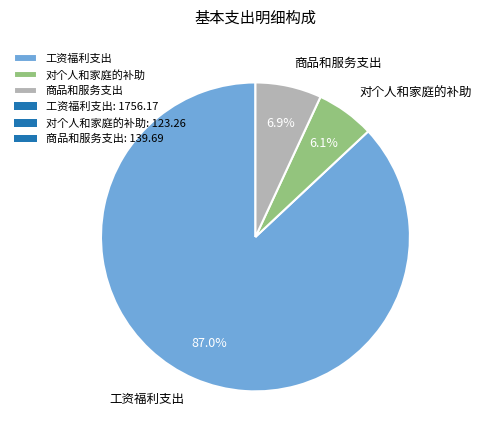

What is the majority slice?

工资福利支出